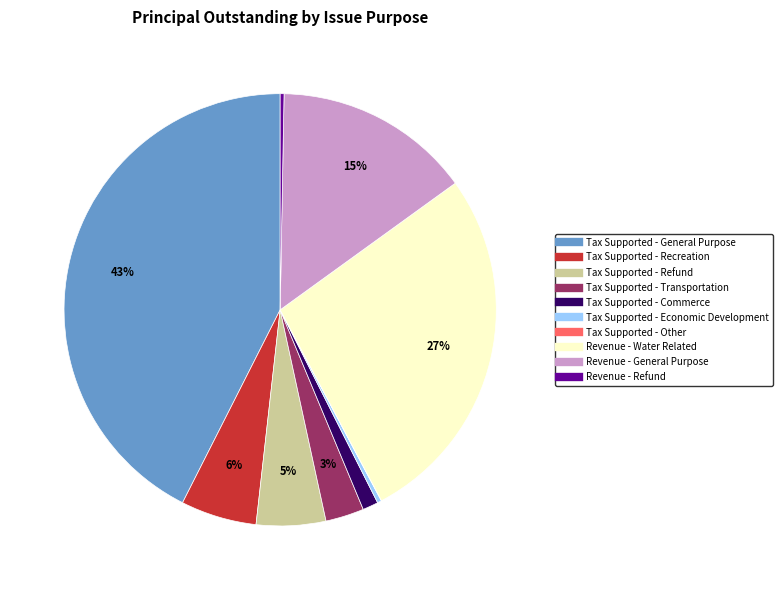

Combined, do Tax Supported - Refund and Revenue - Refund account for over 50%?

No